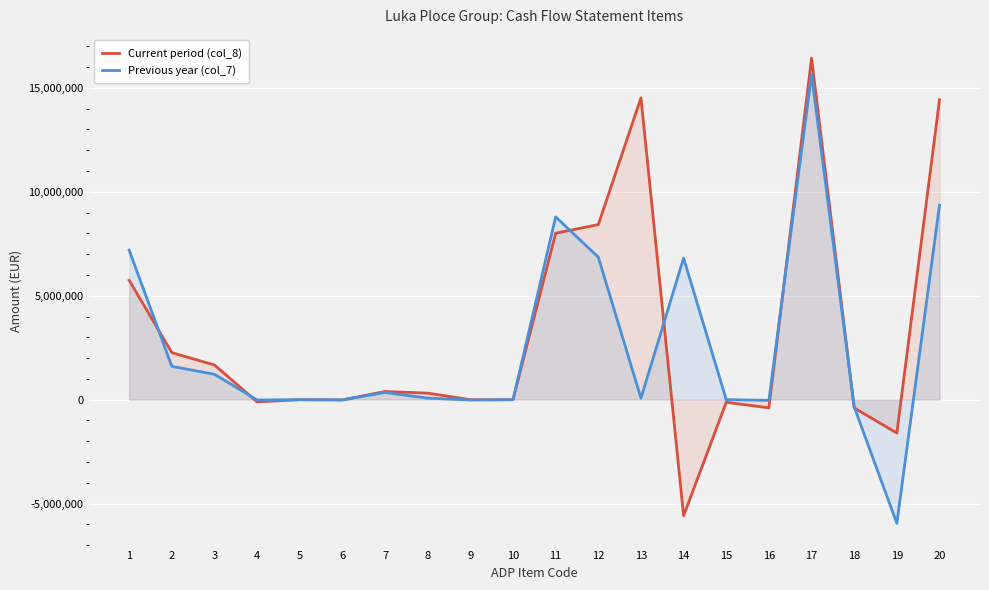

What is the spread (max minus min) of values at 15?

125440